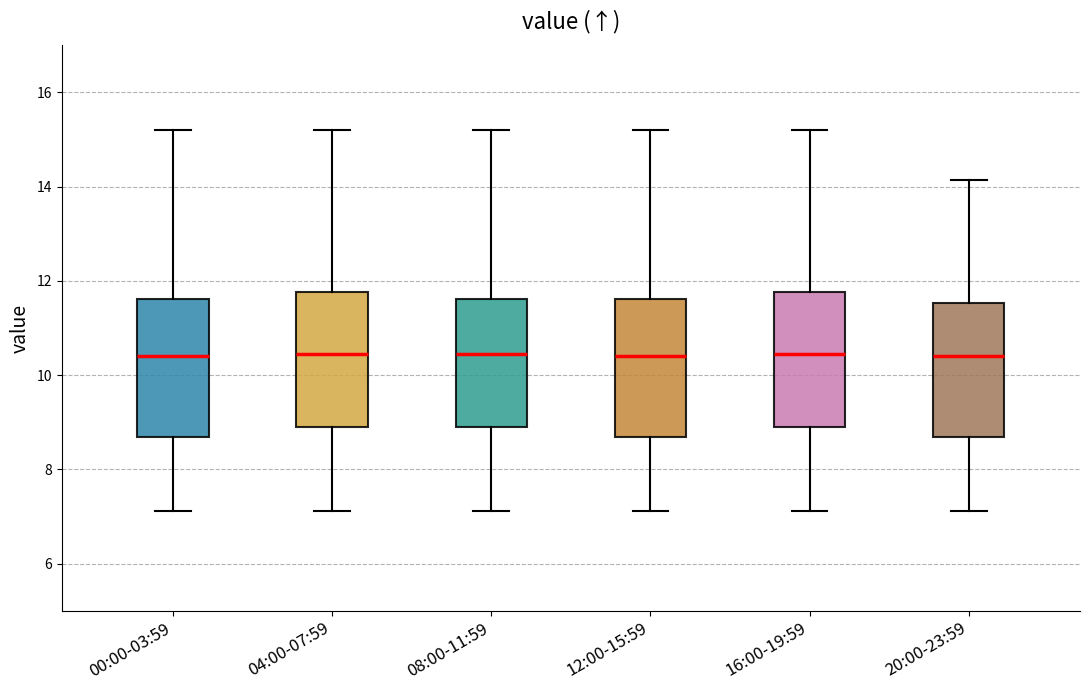

Reading left to right, read every box against the y-axis: the position of its median line, the range the box covers, and the ends of its whiskers. The values are not printed on the chart, so give them approximately, as read against the axis.

00:00-03:59: median 10.4, box 8.6 to 11.6, whiskers 7.2 to 15.2
04:00-07:59: median 10.4, box 9.0 to 11.8, whiskers 7.2 to 15.2
08:00-11:59: median 10.4, box 9.0 to 11.6, whiskers 7.2 to 15.2
12:00-15:59: median 10.4, box 8.6 to 11.6, whiskers 7.2 to 15.2
16:00-19:59: median 10.4, box 9.0 to 11.8, whiskers 7.2 to 15.2
20:00-23:59: median 10.4, box 8.6 to 11.6, whiskers 7.2 to 14.2